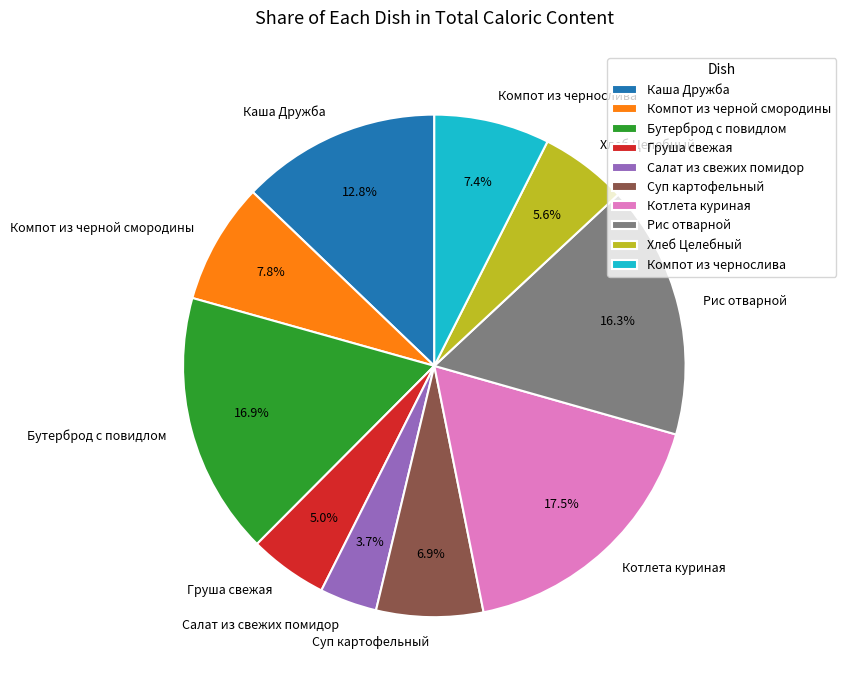

Which has a higher value, Суп картофельный or Котлета куриная?

Котлета куриная